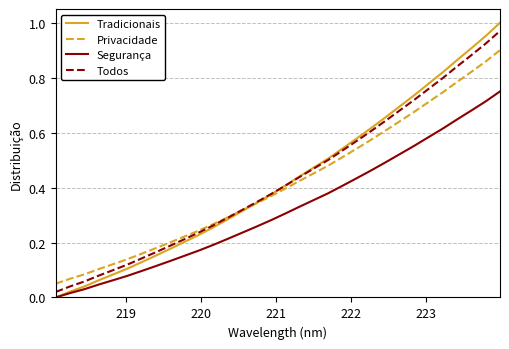

Which series has the largest range (max minus min)?

Tradicionais